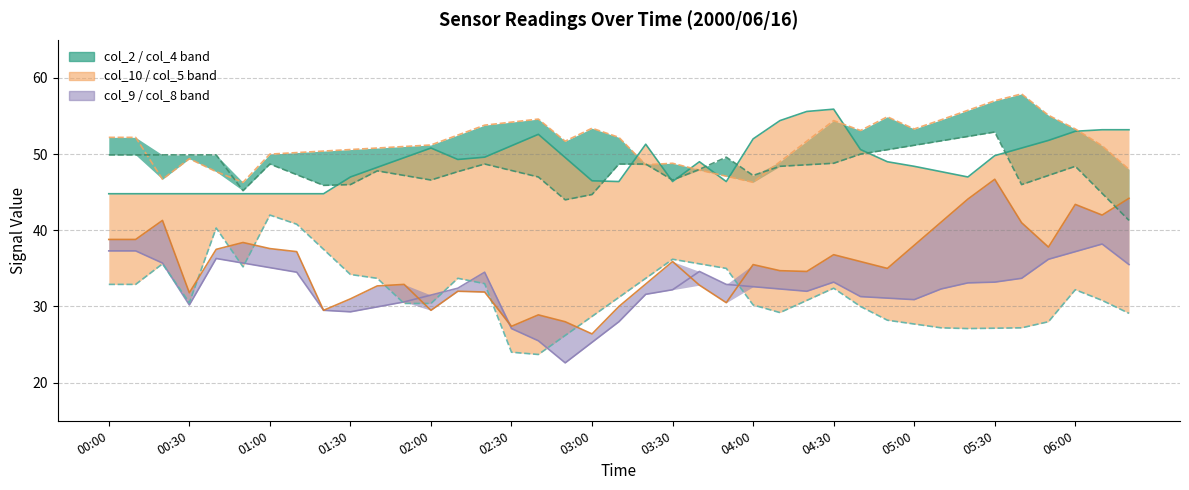

True or false: col_9 (line) has a value of 18.8 at 01:00.

False